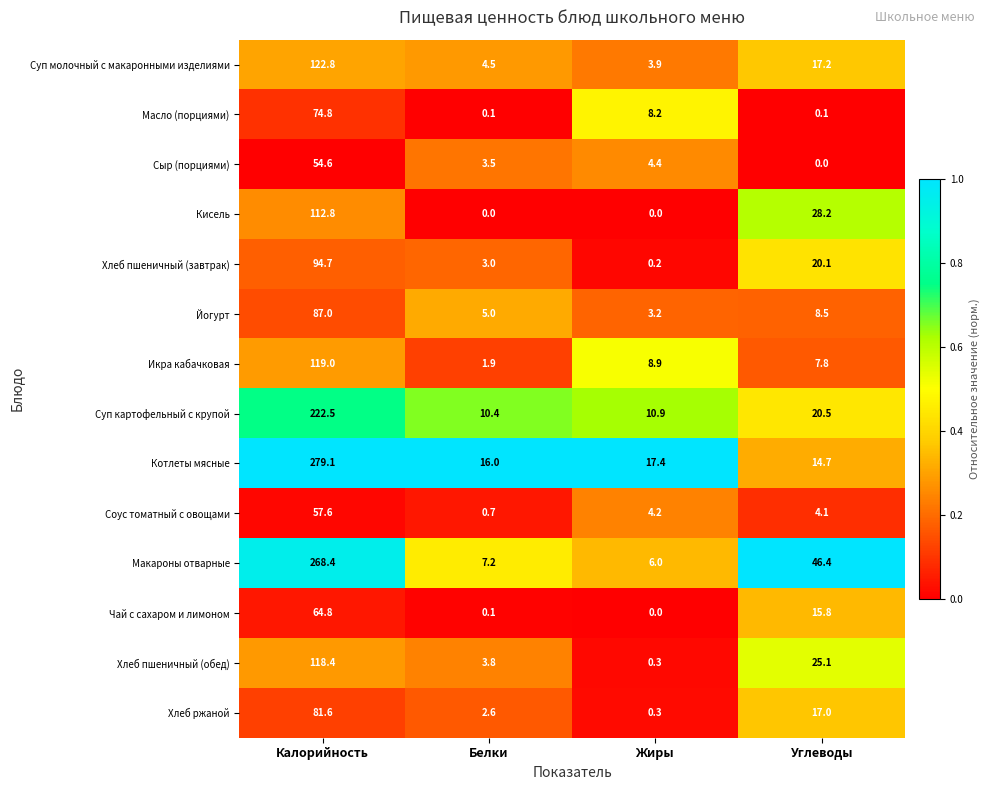

At Калорийность, list the series in order from smallest to largest.

Сыр (порциями), Соус томатный с овощами, Чай с сахаром и лимоном, Масло (порциями), Хлеб ржаной, Йогурт, Хлеб пшеничный (завтрак), Кисель, Хлеб пшеничный (обед), Икра кабачковая, Суп молочный с макаронными изделиями, Суп картофельный с крупой, Макароны отварные, Котлеты мясные